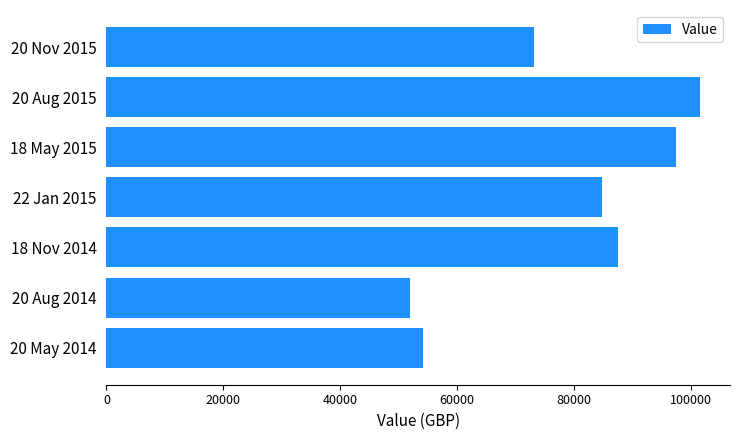

What is the difference between the second highest and minimum values?

45483.9